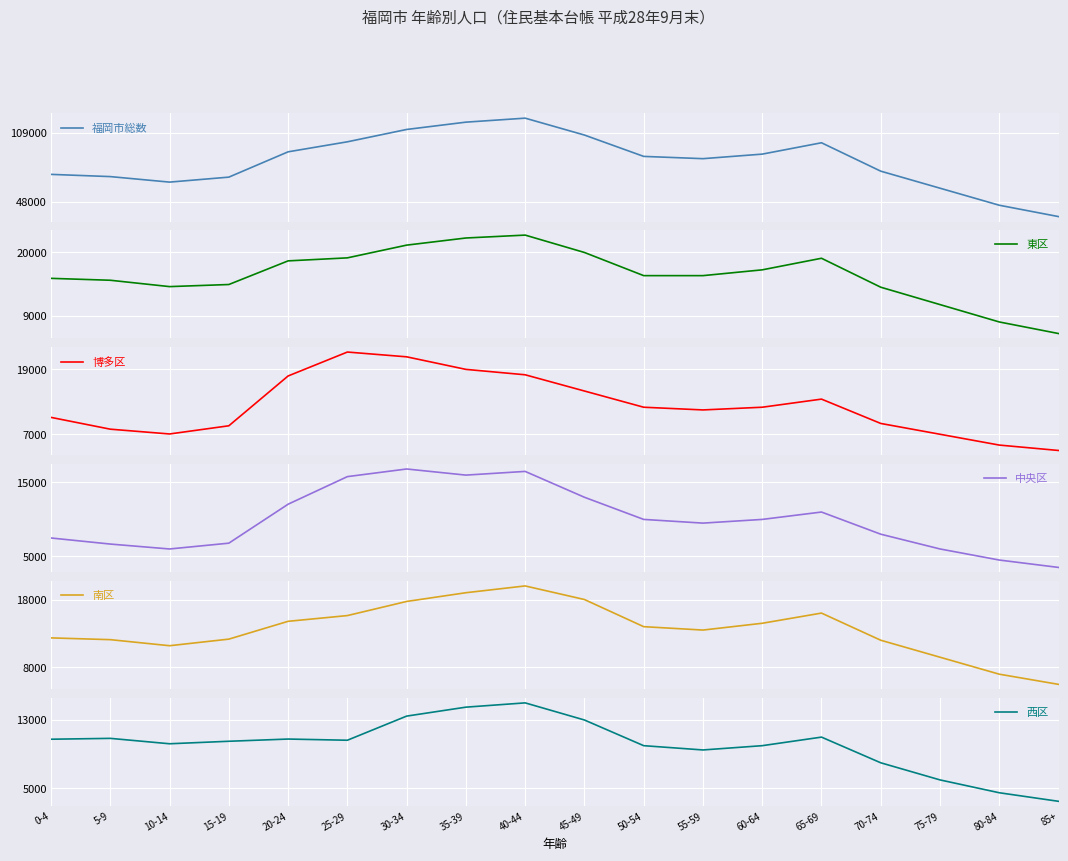

At which label does 東区 reach its peak?

40-44